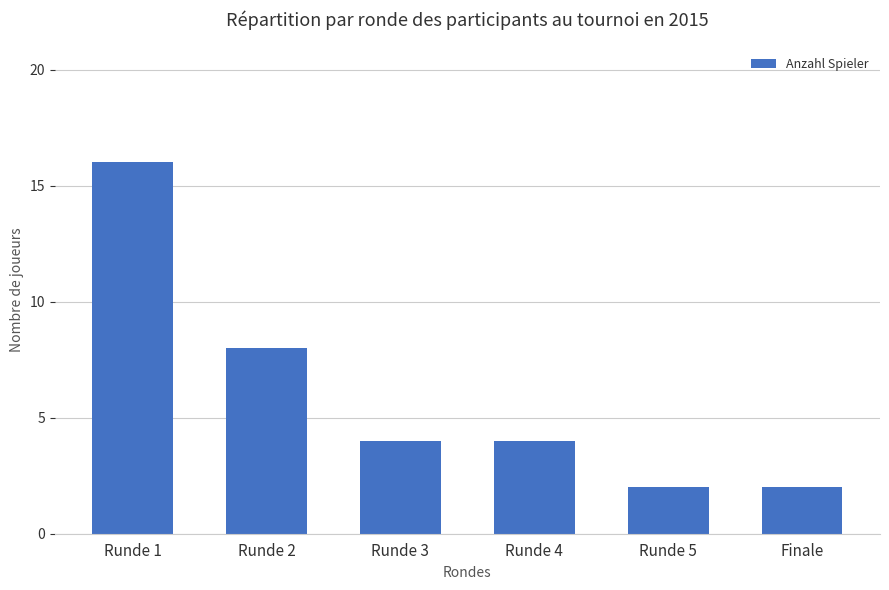

What is the label of the 5th bar from the left?

Runde 5